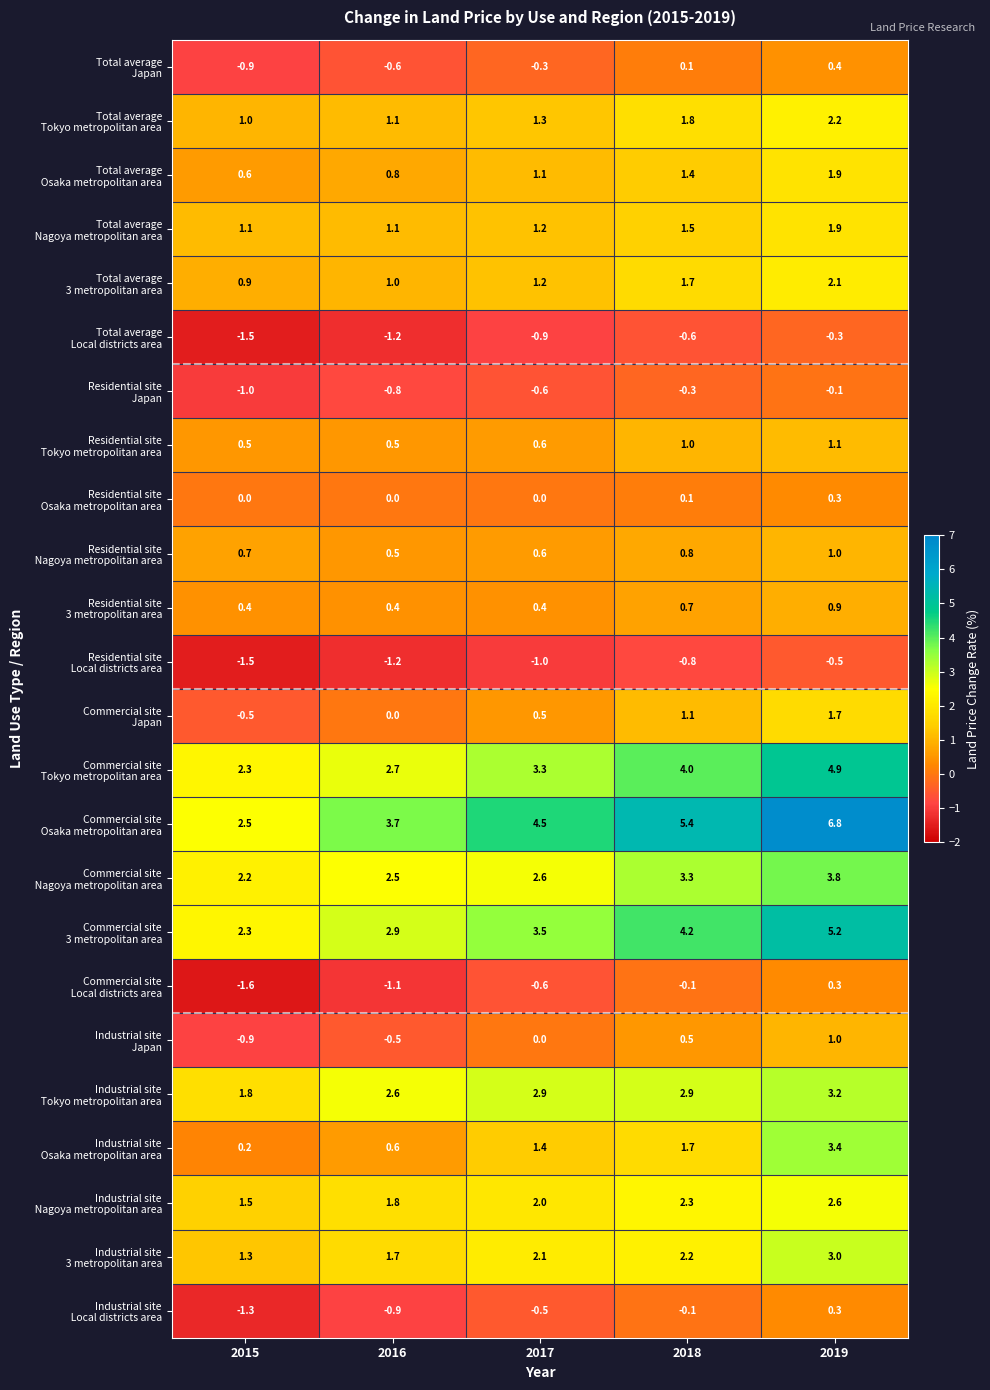

Which category has the lowest value across all series?

2015